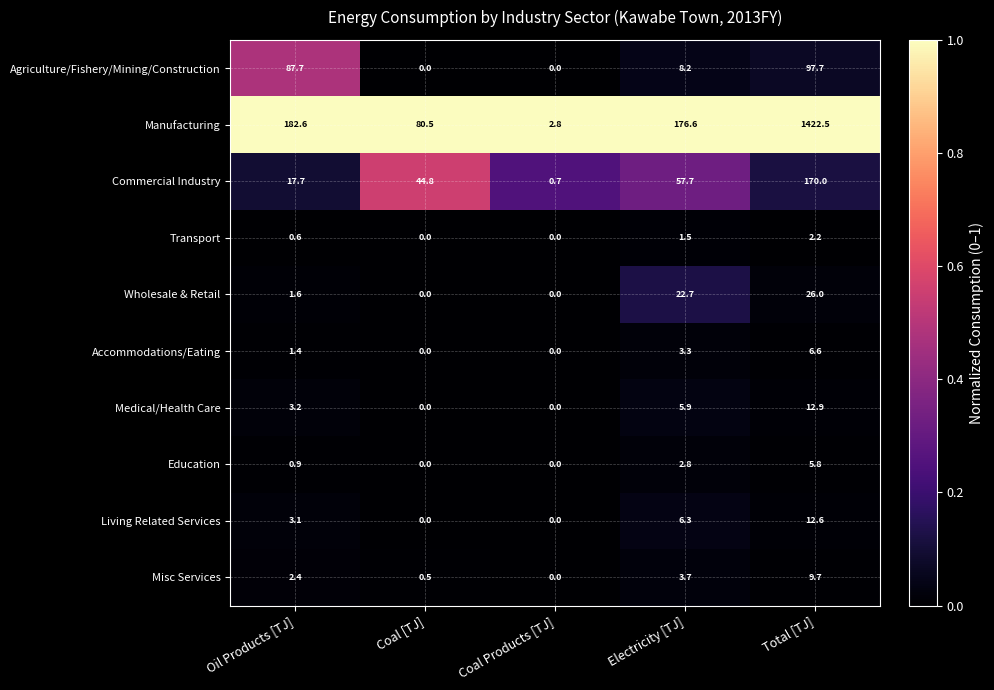

The value of Medical/Health Care at Coal [TJ] is 8.3. True or false?

False